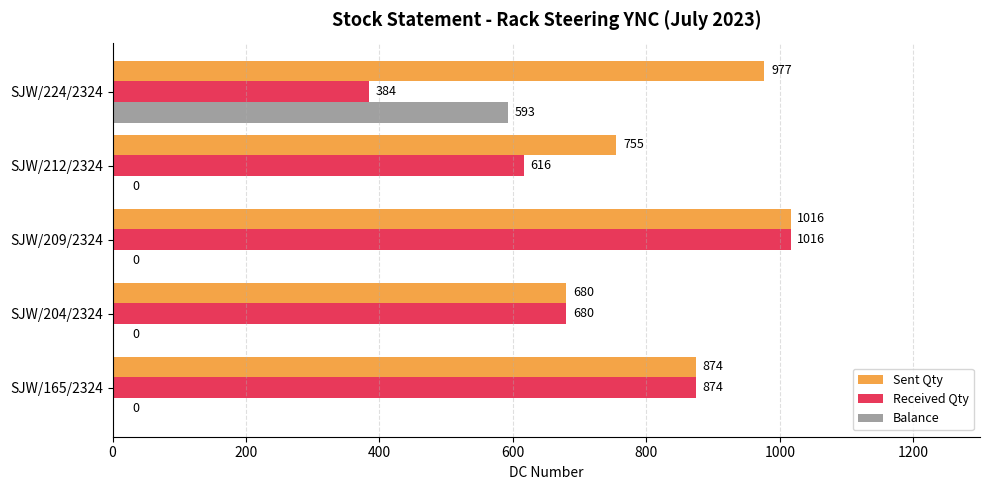

Count the number of categories in the chart.

5